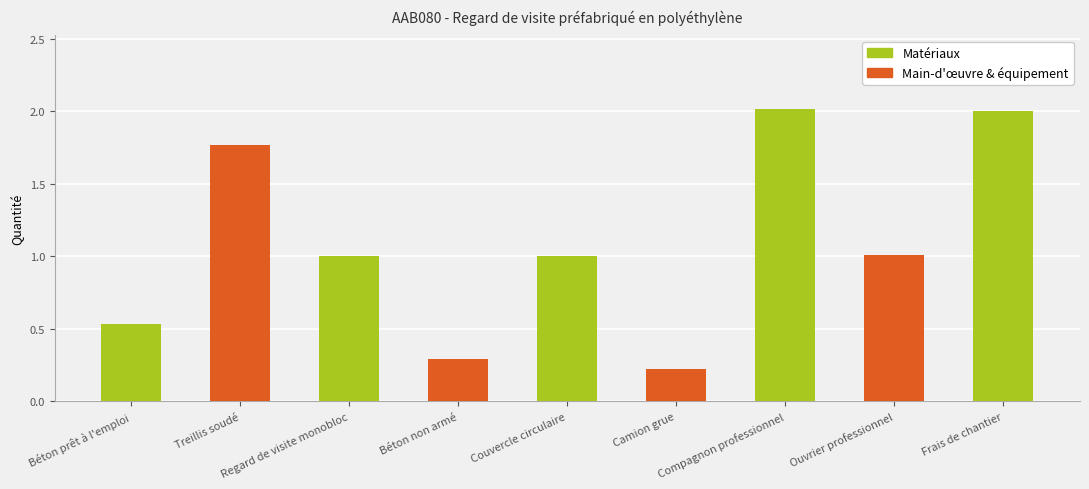

Rank the categories by value from lowest to highest.

Camion grue, Béton non armé, Béton prêt à l'emploi, Regard de visite monobloc, Couvercle circulaire, Ouvrier professionnel, Treillis soudé, Frais de chantier, Compagnon professionnel